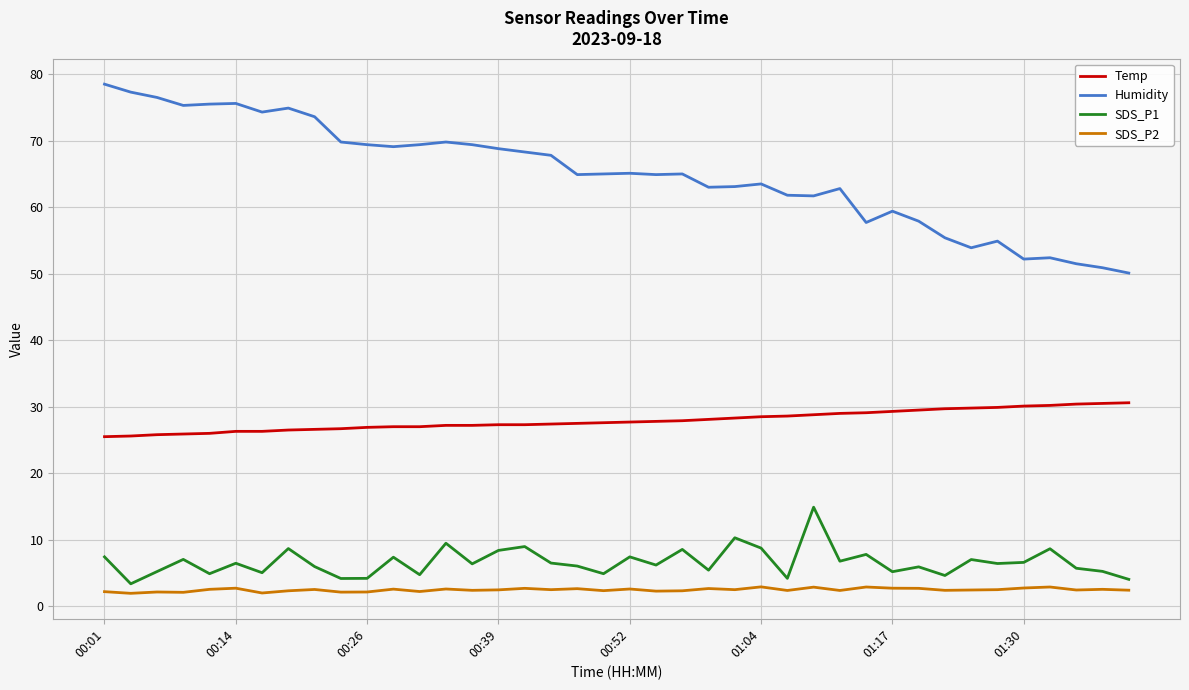

Which series has the widest spread of values?

Humidity